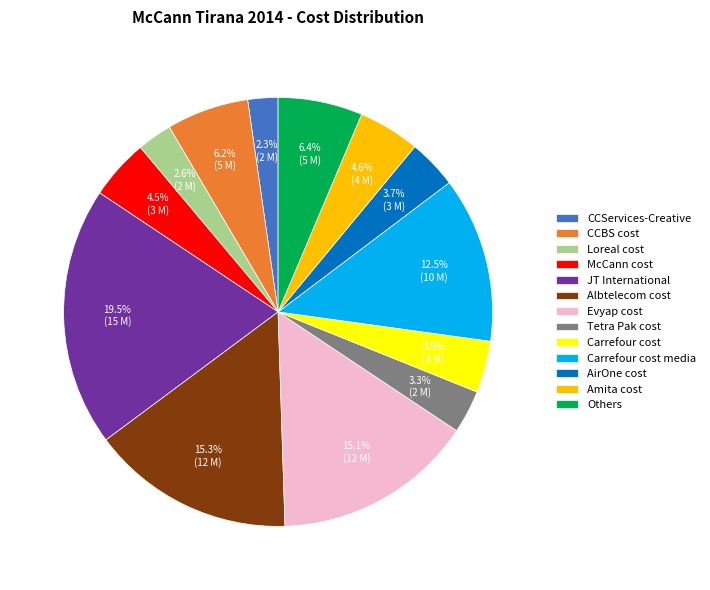

Is Carrefour cost media the majority of the pie?

No